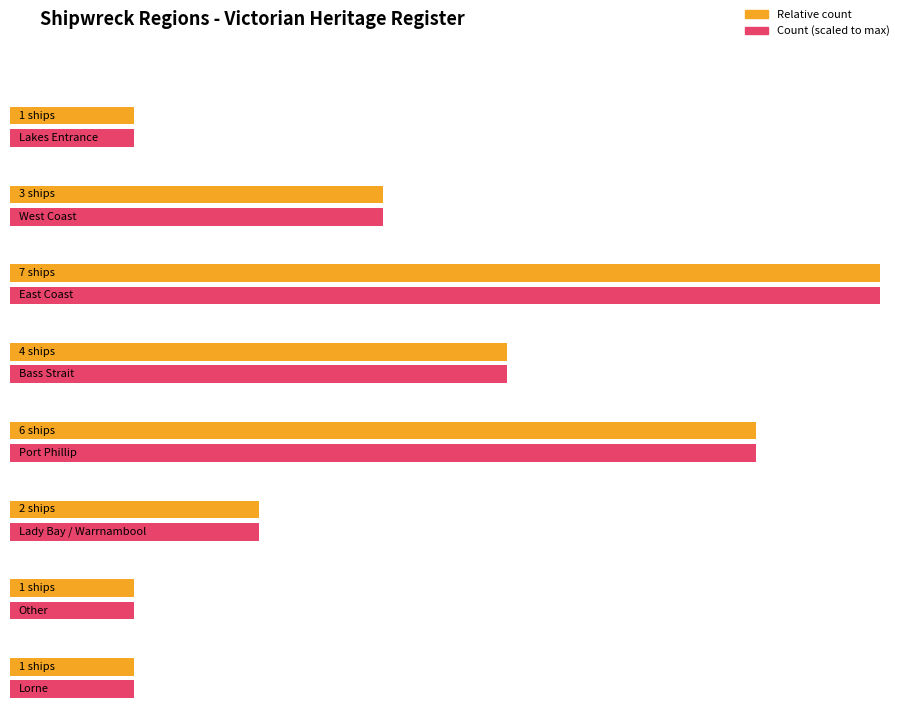

True or false: Maximum utilization has a value of 2 at Port Phillip.

False